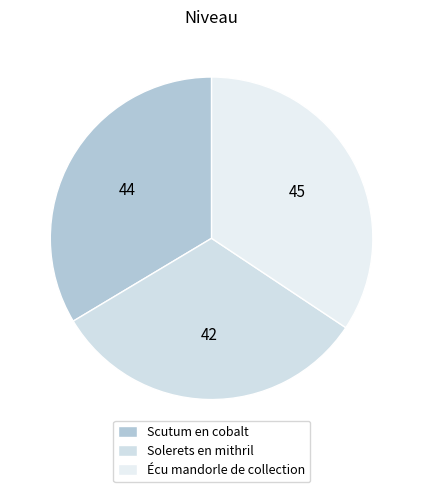

What percentage is NOT represented by Scutum en cobalt?

66.4%